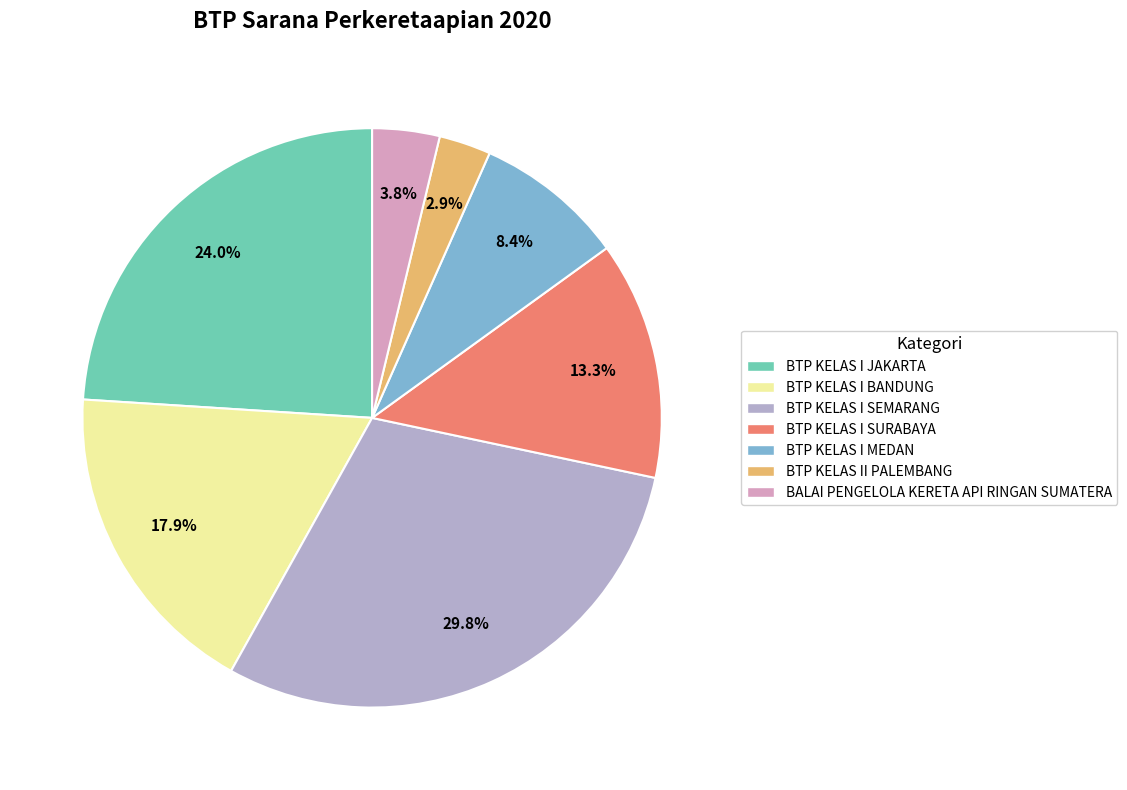

Is there a majority slice in this chart?

No